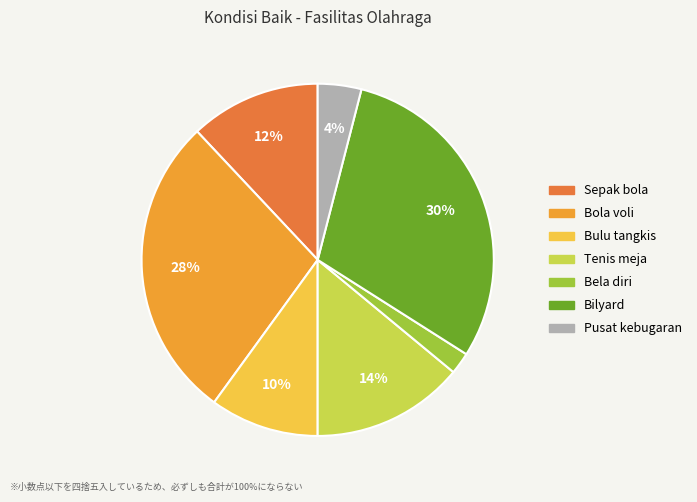

The Bilyard slice represents 41% of the pie. True or false?

False